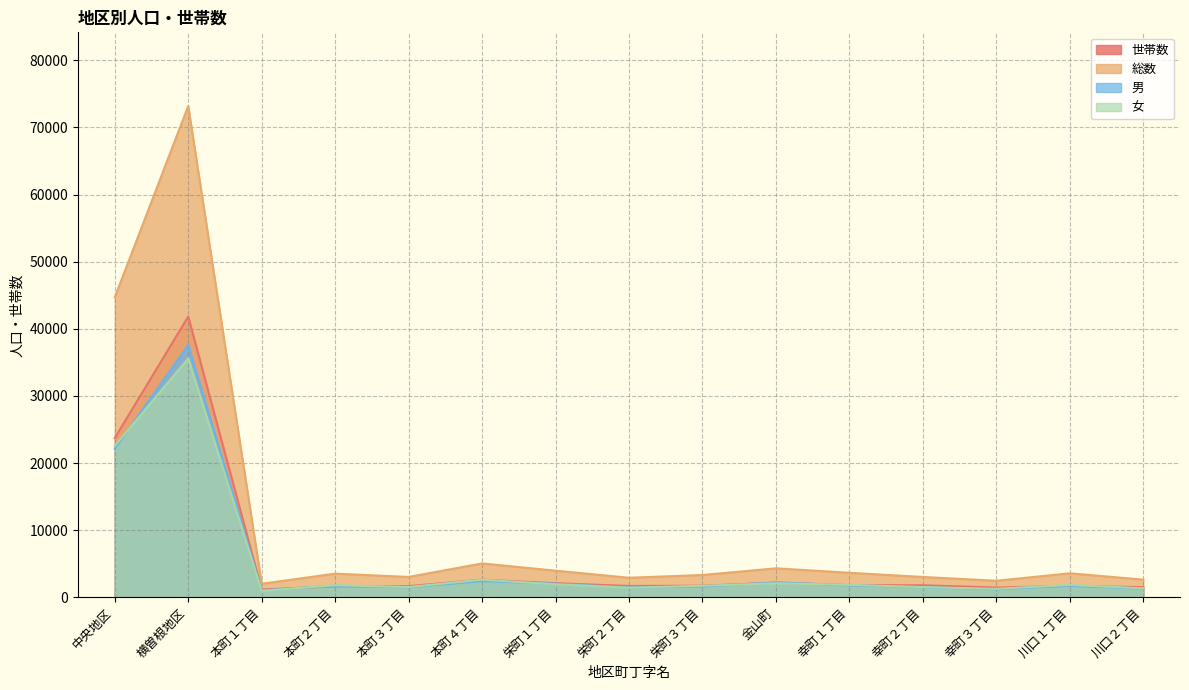

At which category is the sum across all series the highest?

横曽根地区